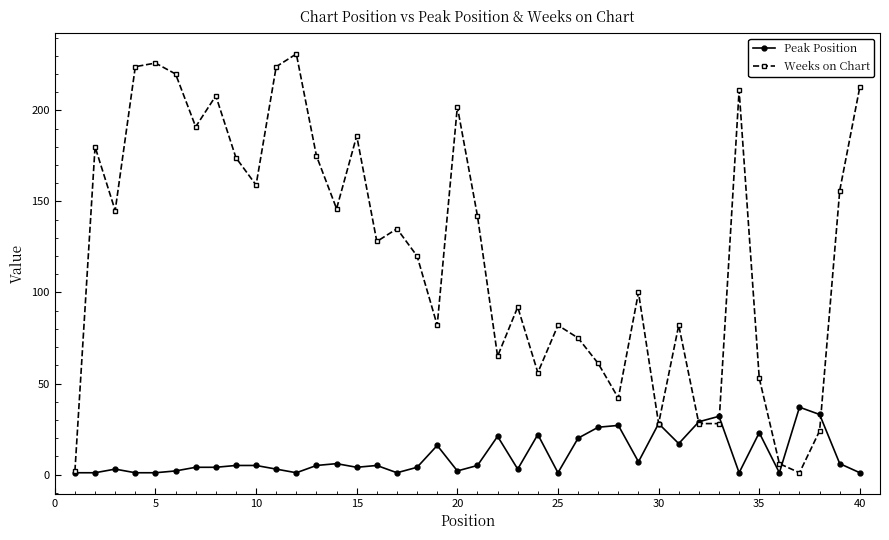

Rank the series by their maximum value, from lowest to highest.

Peak Position, Weeks on Chart